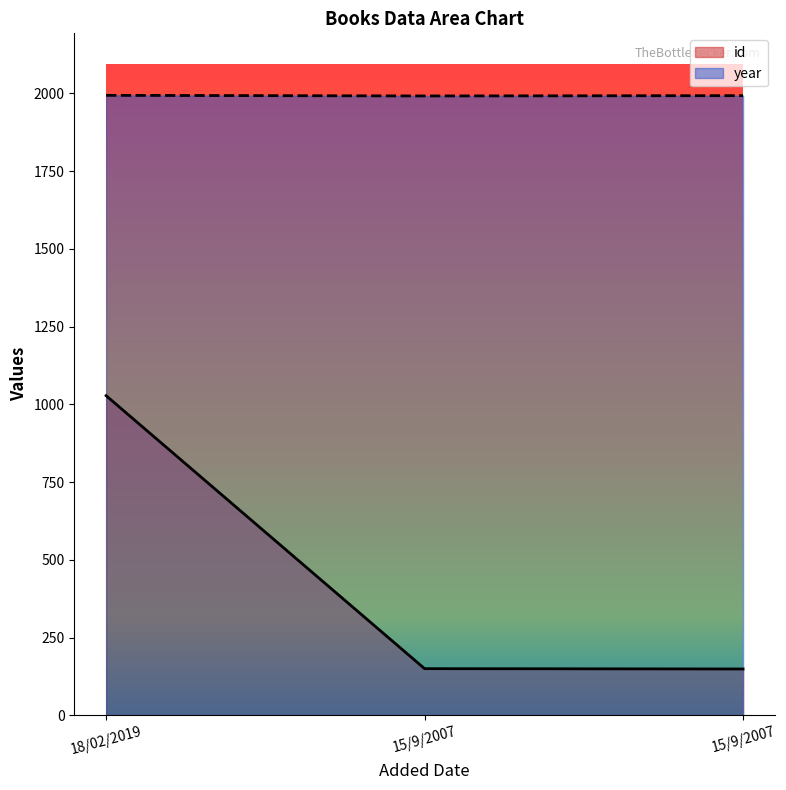

Rank the series at 18/02/2019 from highest to lowest value.

year, id